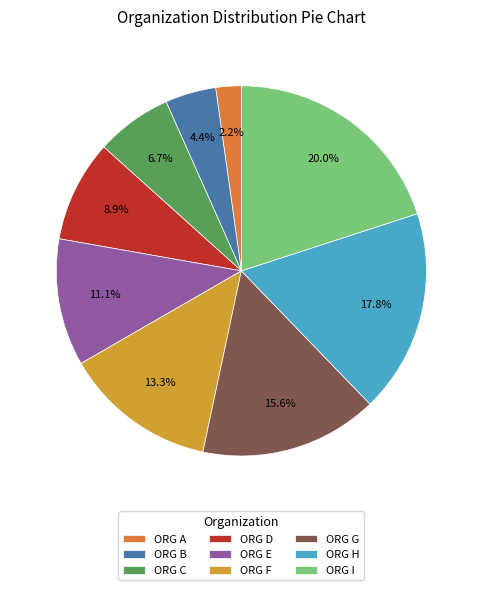

To the nearest percent, what is the average slice percentage?

11%